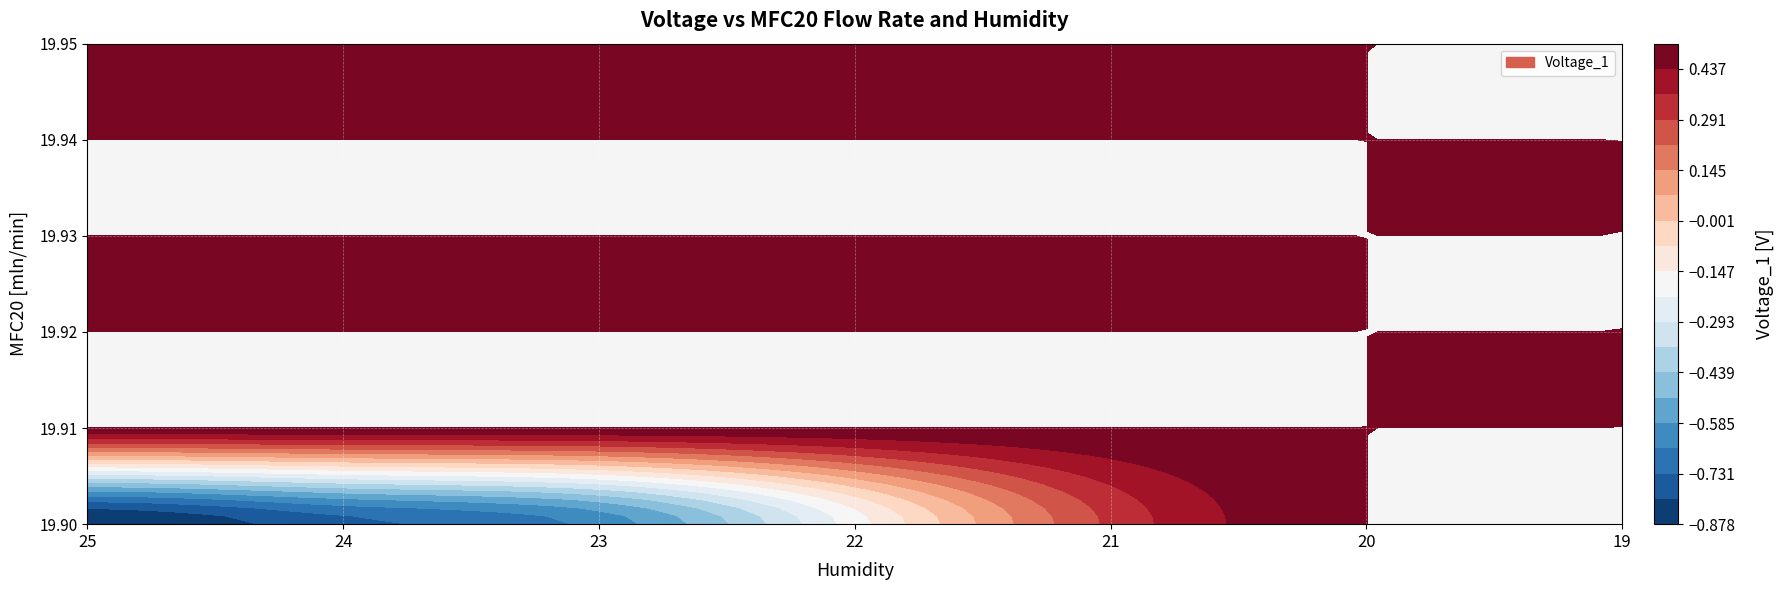

True or false: 19.94 has a value of 0.8 at 21.

False